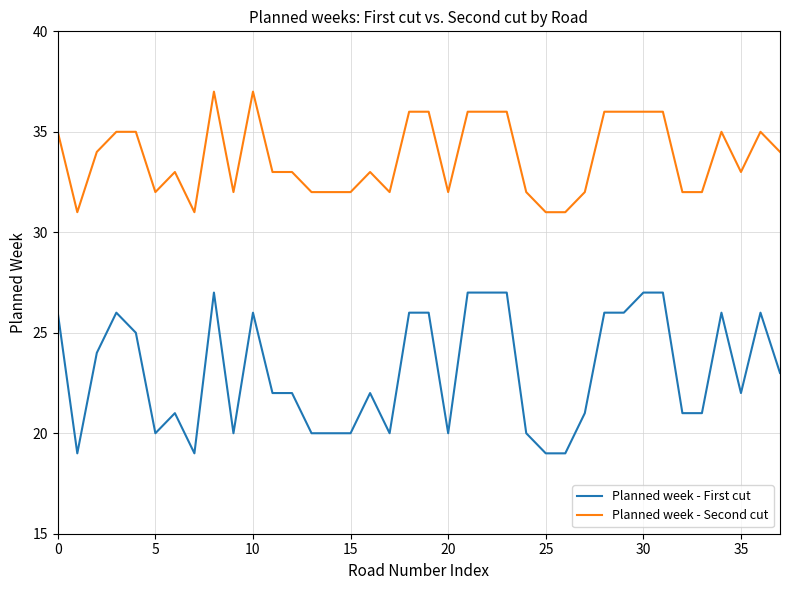

True or false: Planned week - Second cut and Planned week - First cut cross at least once.

False